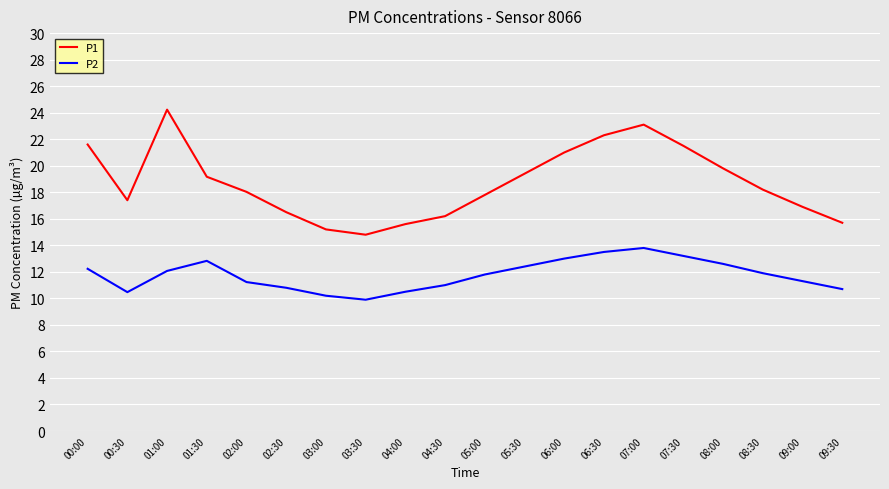

What is the total value across all series at 02:00?

29.3